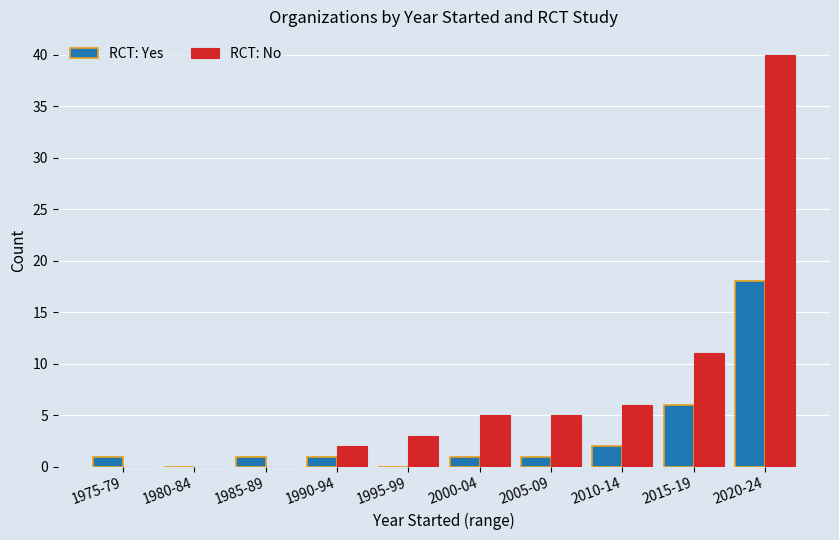

At which label is RCT: No closest to 20?

2015-19